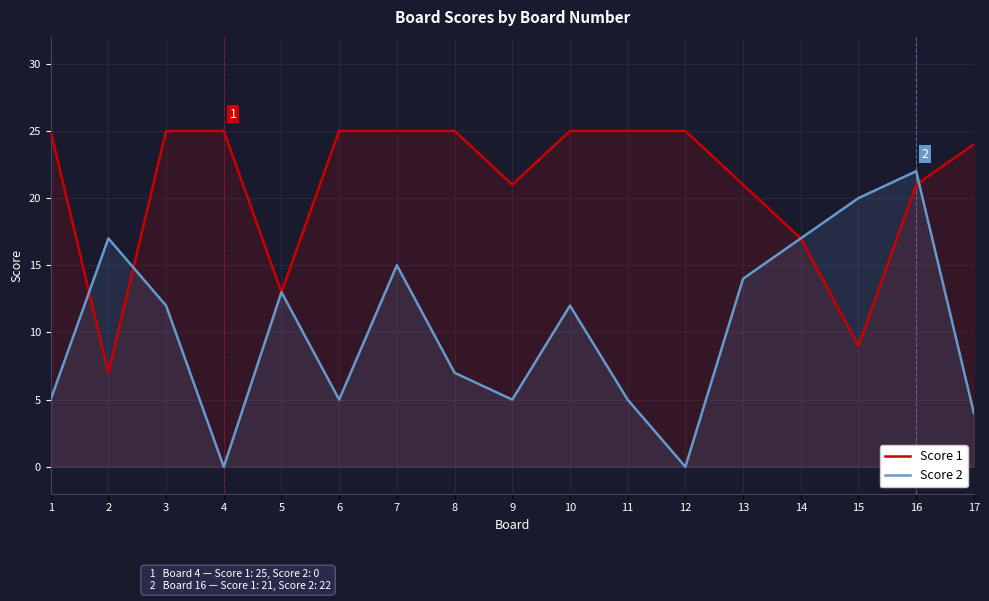

Between 5 and 17, which is larger?

17